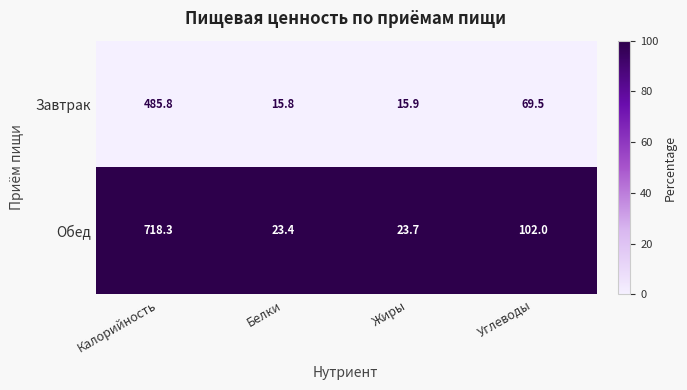

Which series has the largest range (max minus min)?

Обед